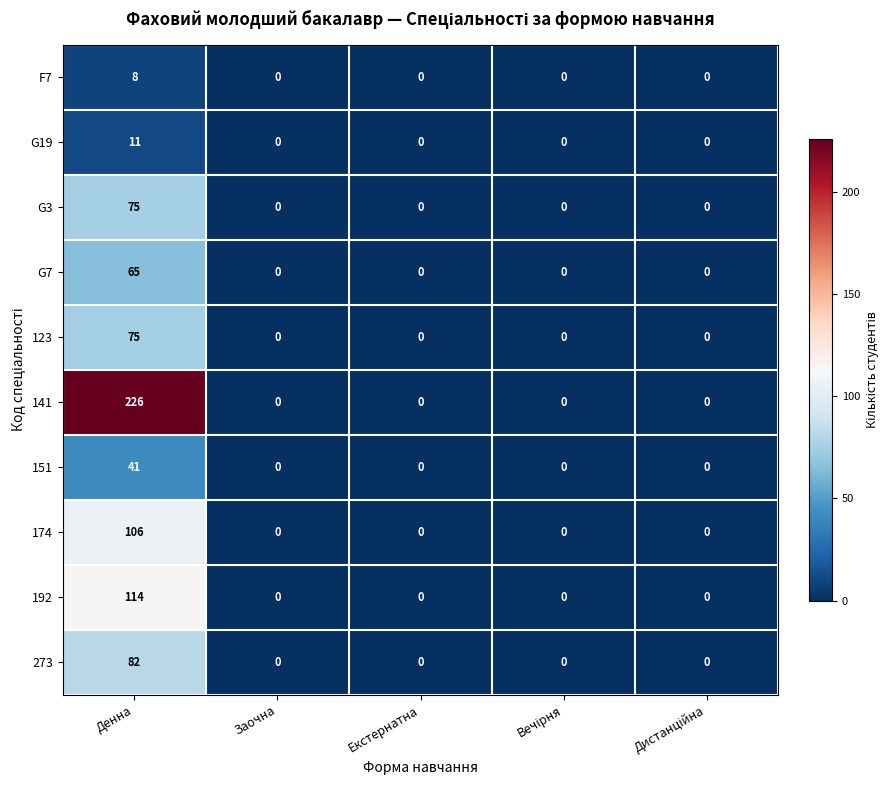

What is the difference between the maximum and minimum values in the 174 series?

106